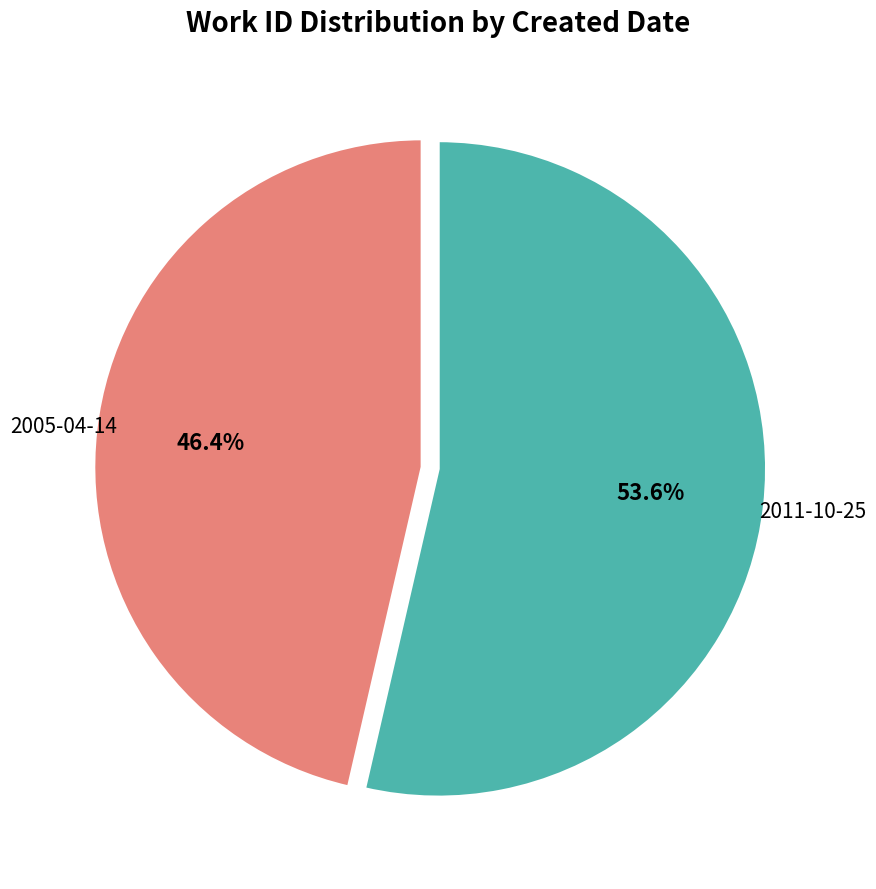

What is the ratio of the value at 2005-04-14 to the value at 2011-10-25?

0.9